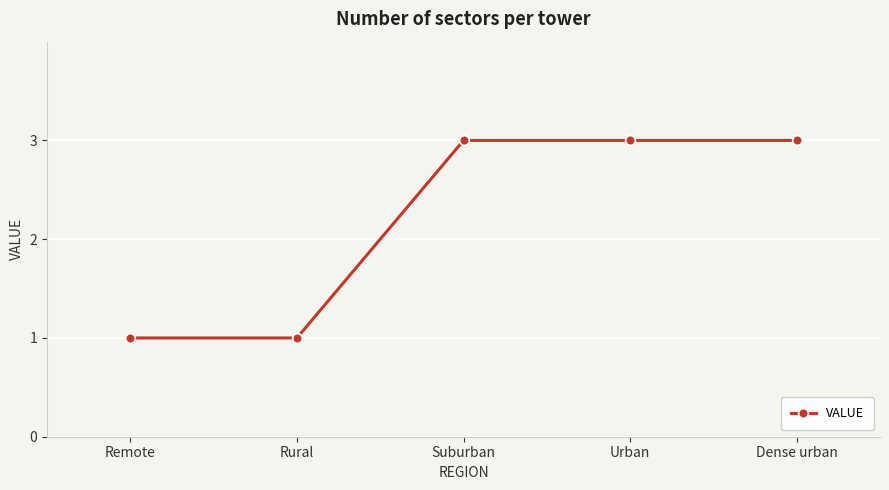

What is the value of the 5th point from the left?

3